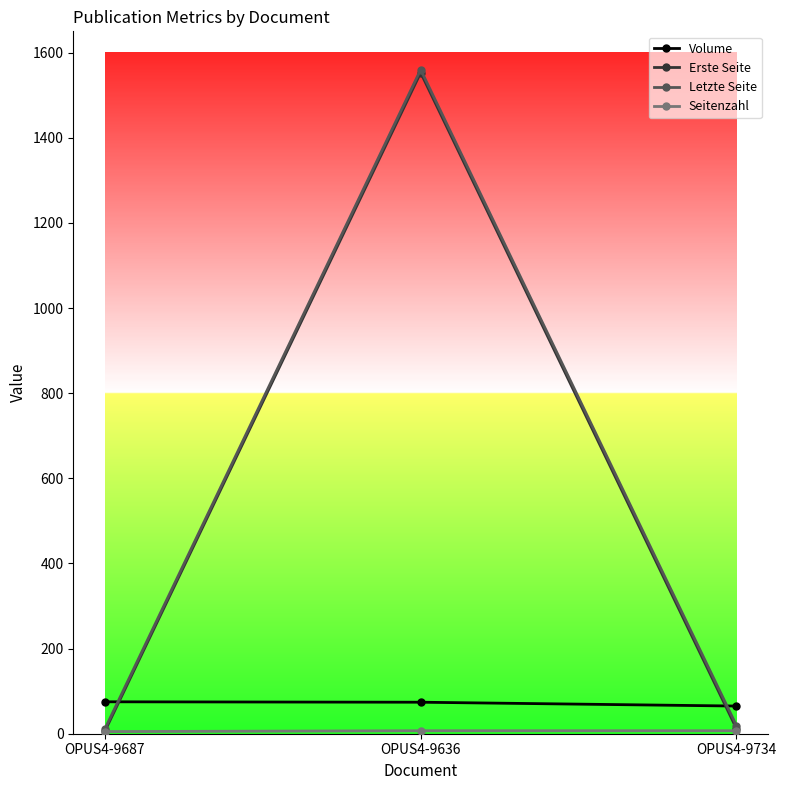

What is the label of the 2nd point from the left?

OPUS4-9636